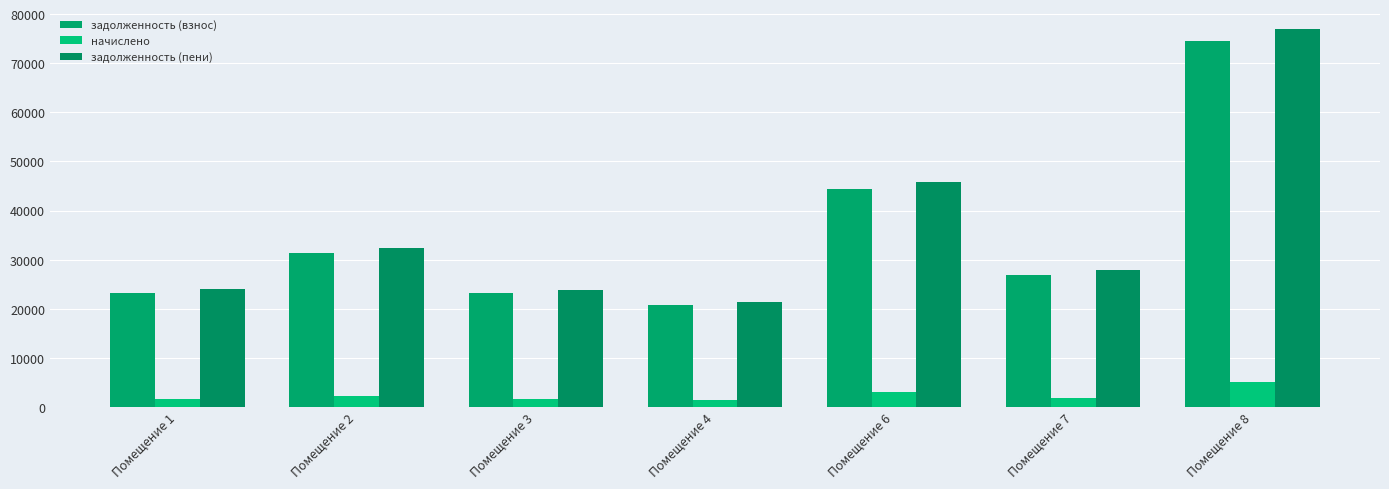

What is the difference between the second highest and second lowest values in the задолженность (взнос) series?

21200.3